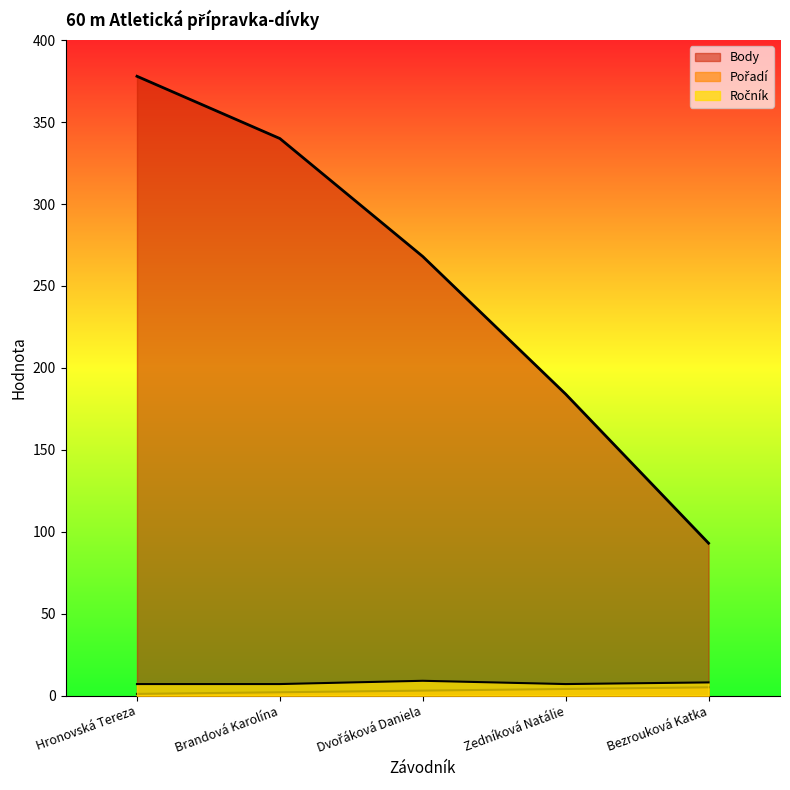

What is the maximum value shown in the chart?

378